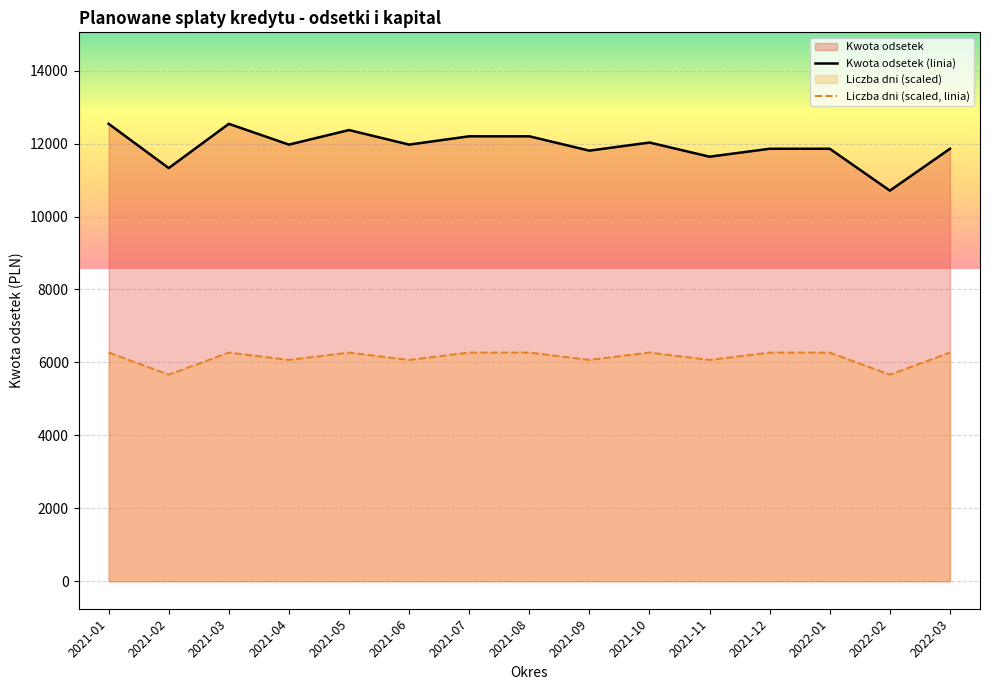

True or false: Liczba dni (scaled, linia) and Kwota odsetek (linia) cross at least once.

False